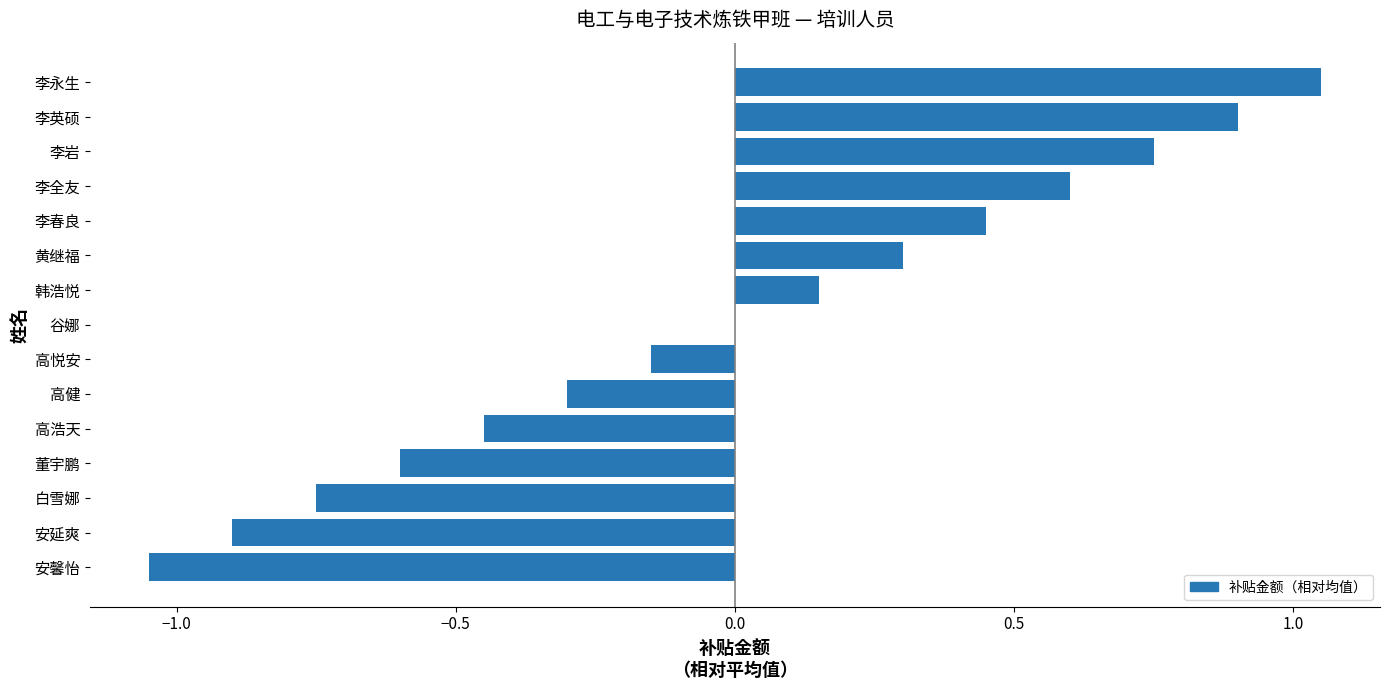

Between 李永生 and 李岩, which is larger?

李永生